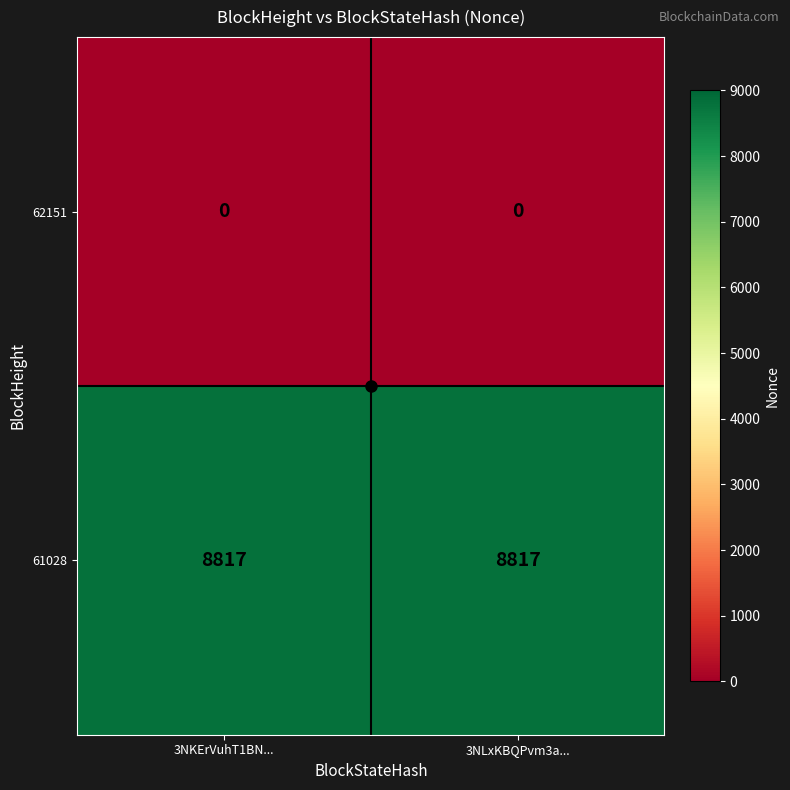

Which series has the largest total across all categories?

61028